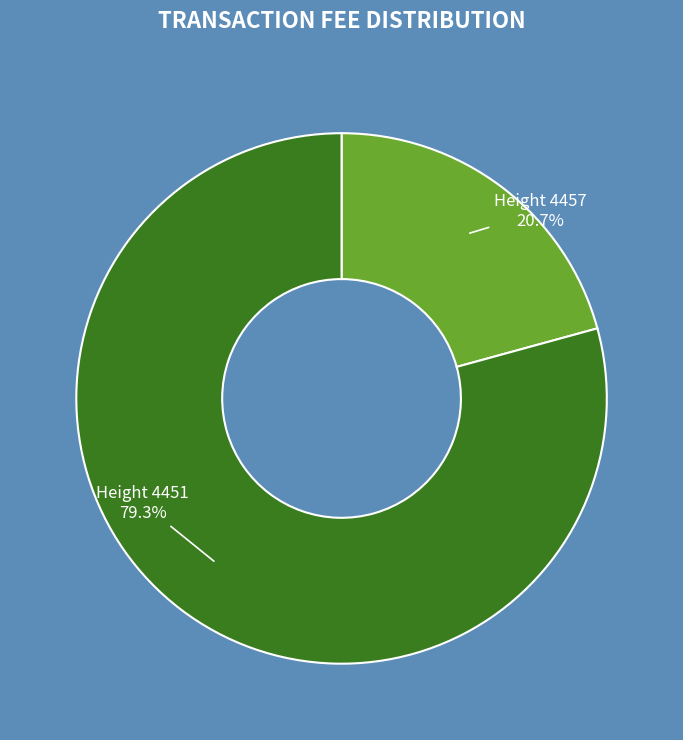

What percentage is NOT represented by Height 4457?

79.3%